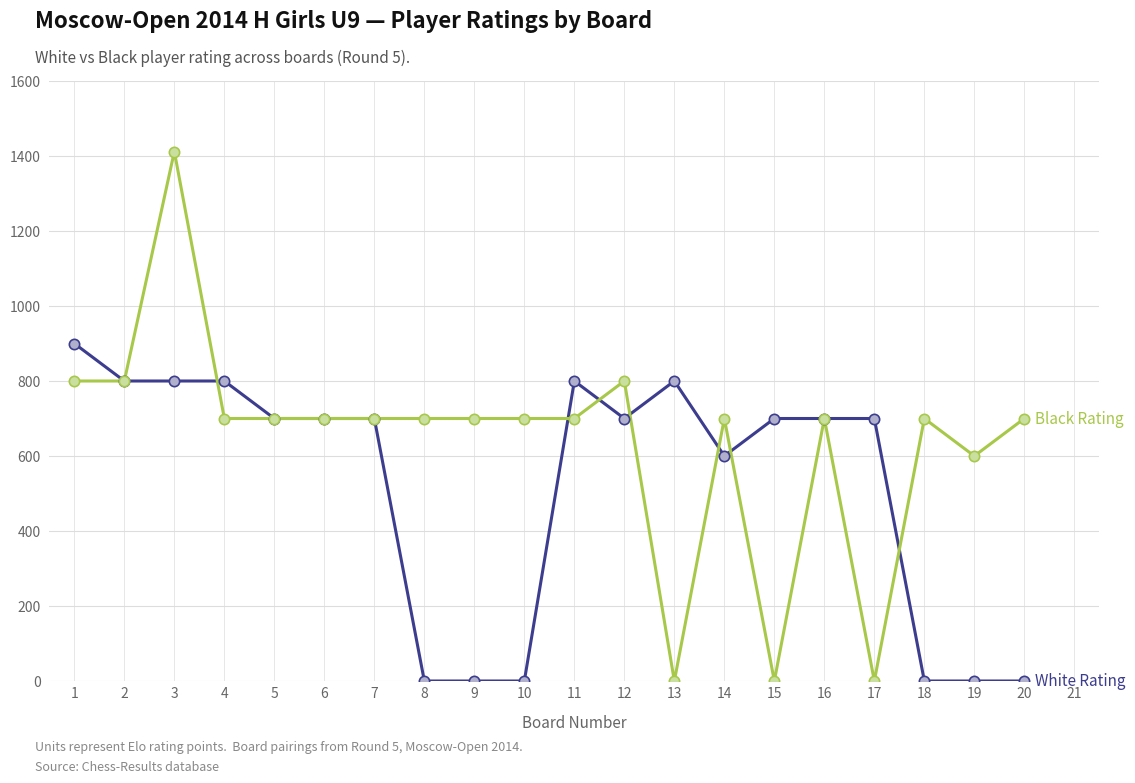

At which category is the sum across all series the highest?

3